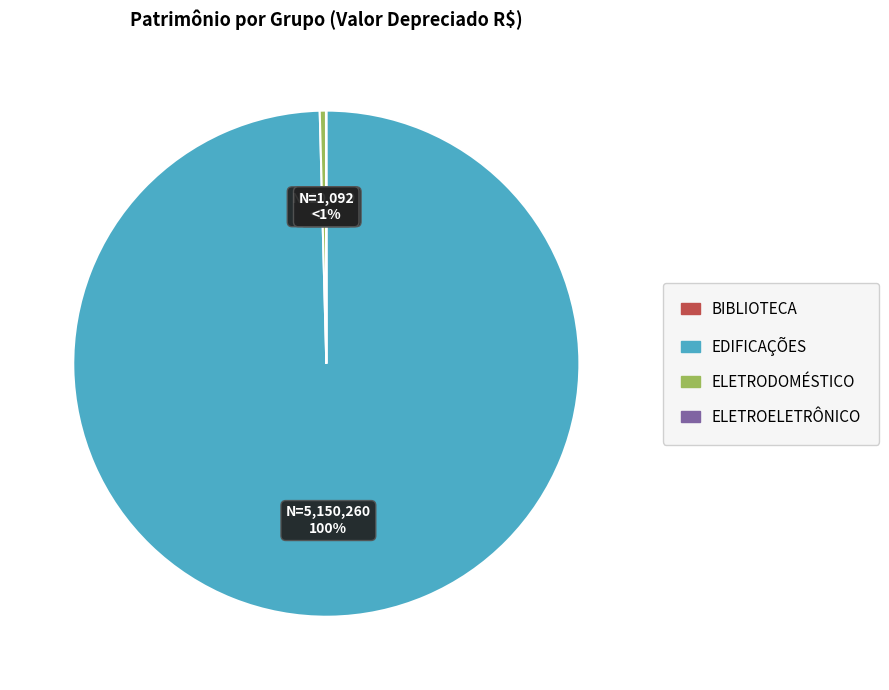

What percentage is the EDIFICAÇÕES slice, to the nearest percent?

100%